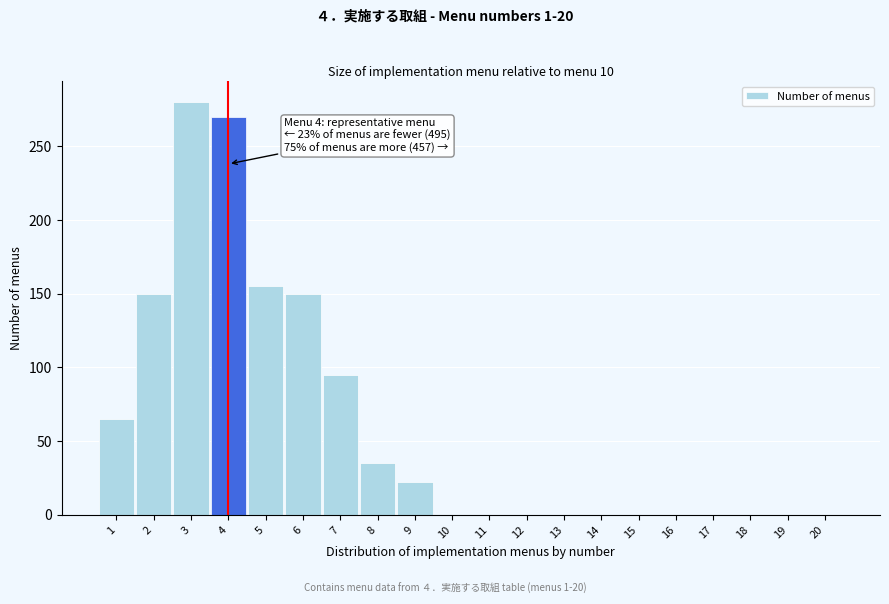

Reading left to right, list all the values displayed in this chart.

1=65	2=150	3=280	4=270	5=155	6=150	7=95	8=35	9=22	10=0	11=0	12=0	13=0	14=0	15=0	16=0	17=0	18=0	19=0	20=0